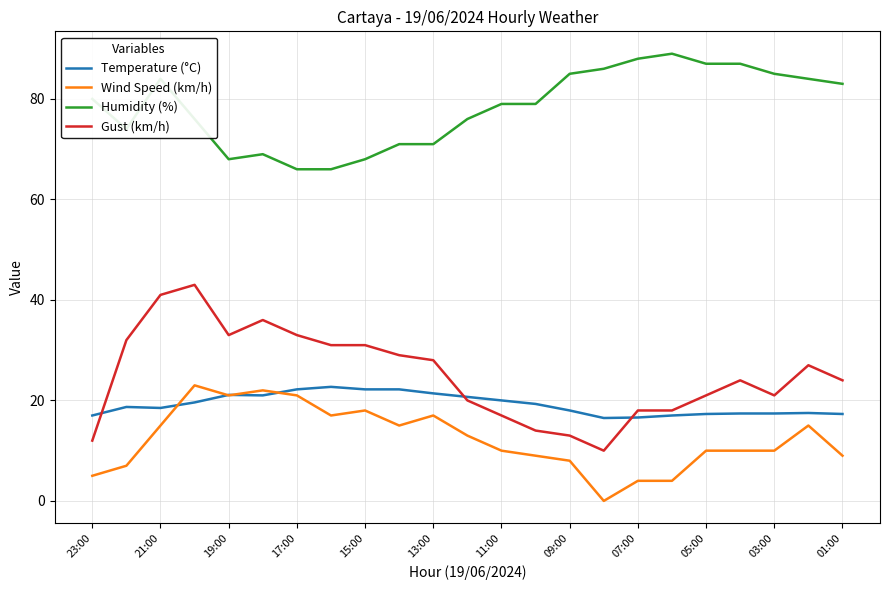

True or false: Wind Speed (km/h) and Humidity (%) cross at least once.

False